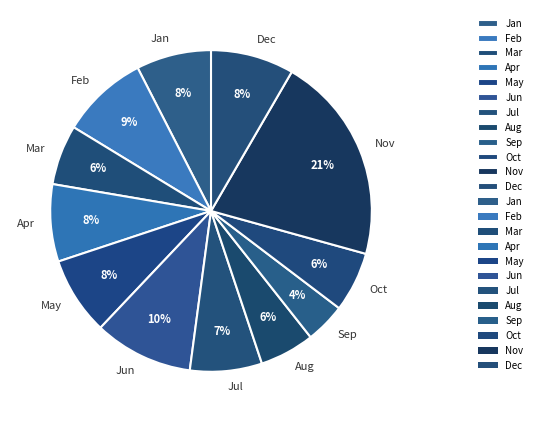

What is the ratio of the value at May to the value at Feb?

0.9